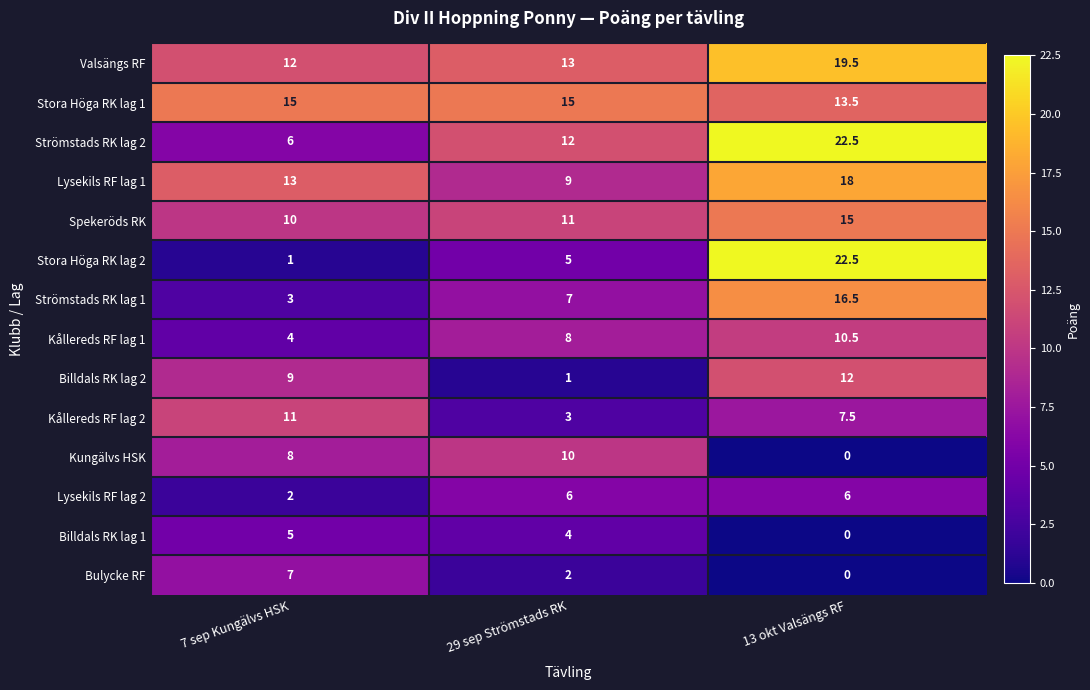

The Strömstads RK lag 1 series shows 16.5 at 13 okt Valsängs RF. True or false?

True